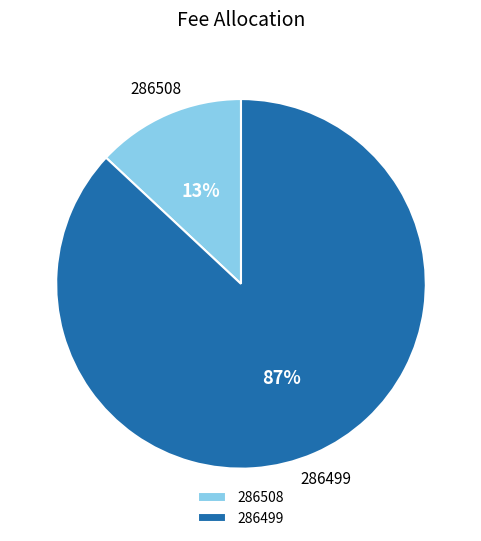

Do 286508 and 286499 together represent more than half of the pie?

Yes